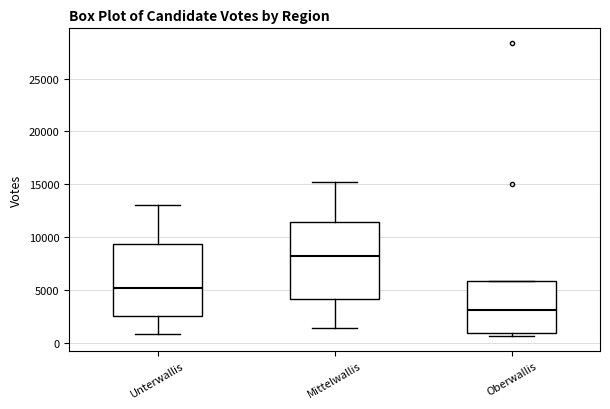

Which box has the lowest median line?

Oberwallis